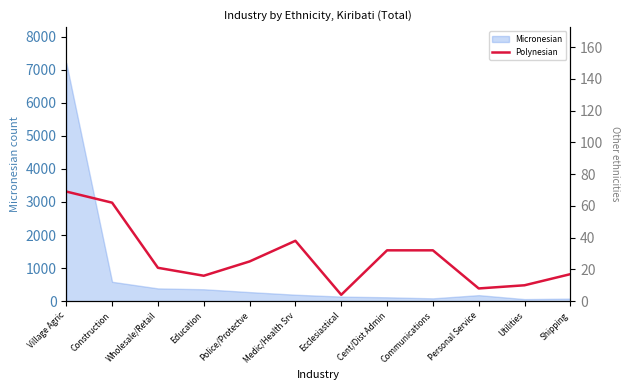

The Micronesian series shows 10647 at Village Agric. True or false?

False